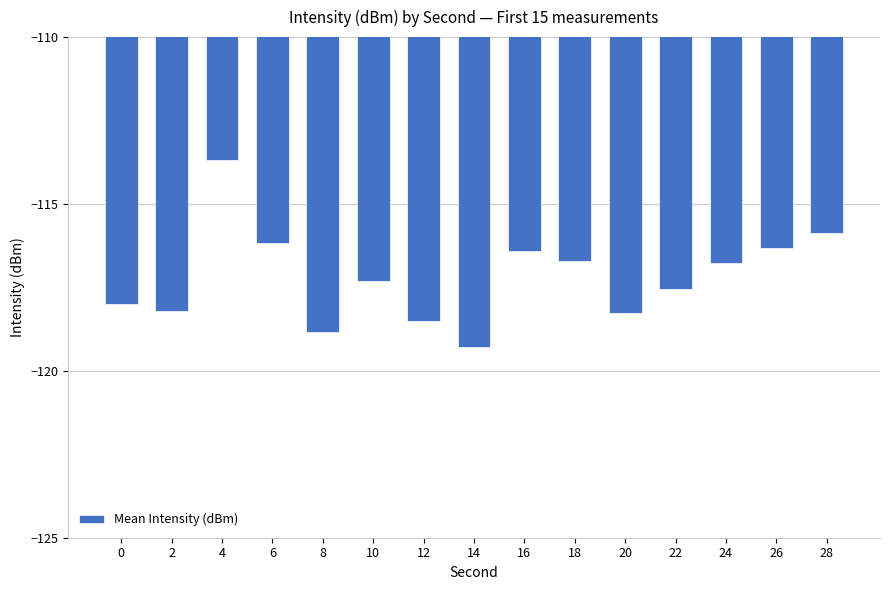

What is the approximate value at 28?

-115.9